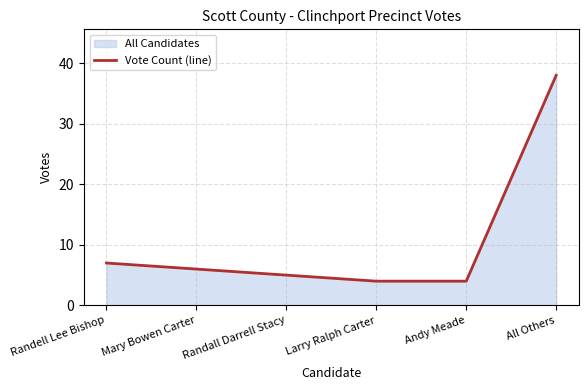

What is the difference between the second highest and minimum values?

3